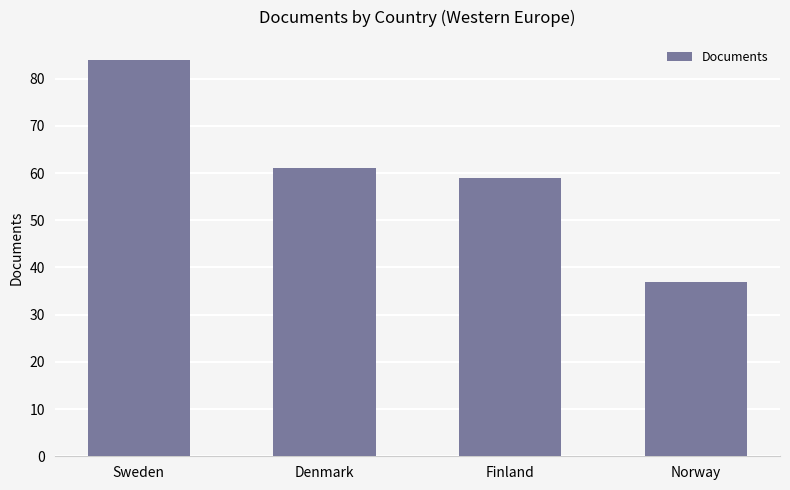

The value at Denmark is 61. True or false?

True